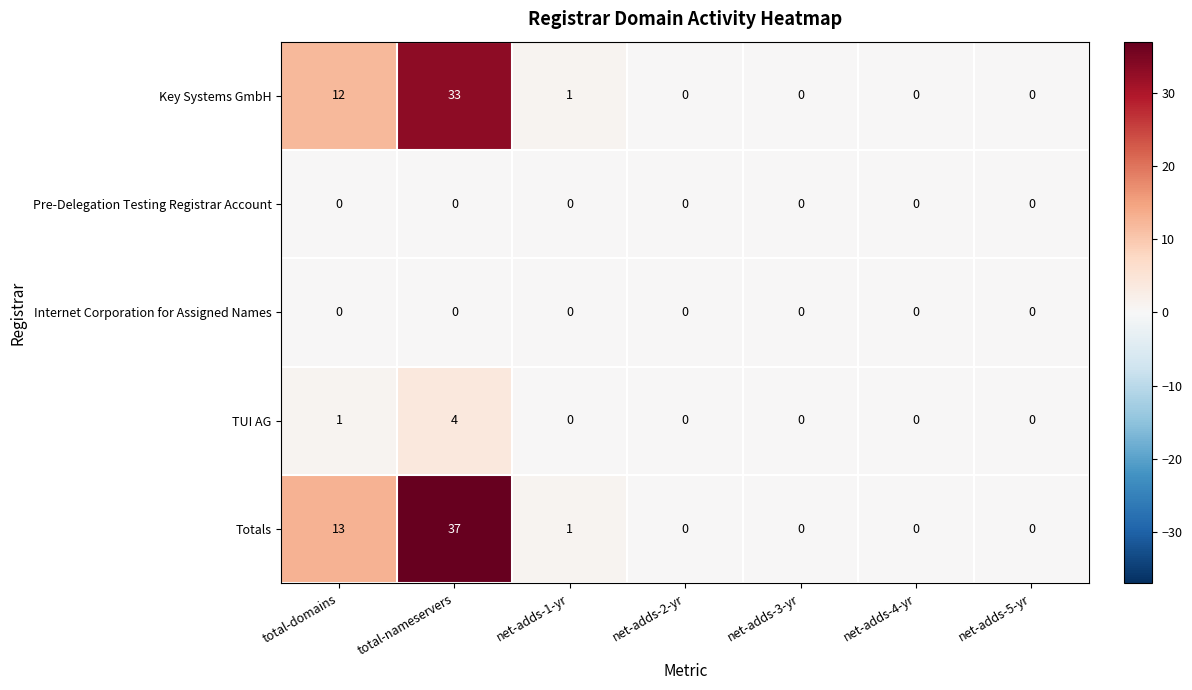

Which series changed the most between total-domains and net-adds-2-yr?

Totals